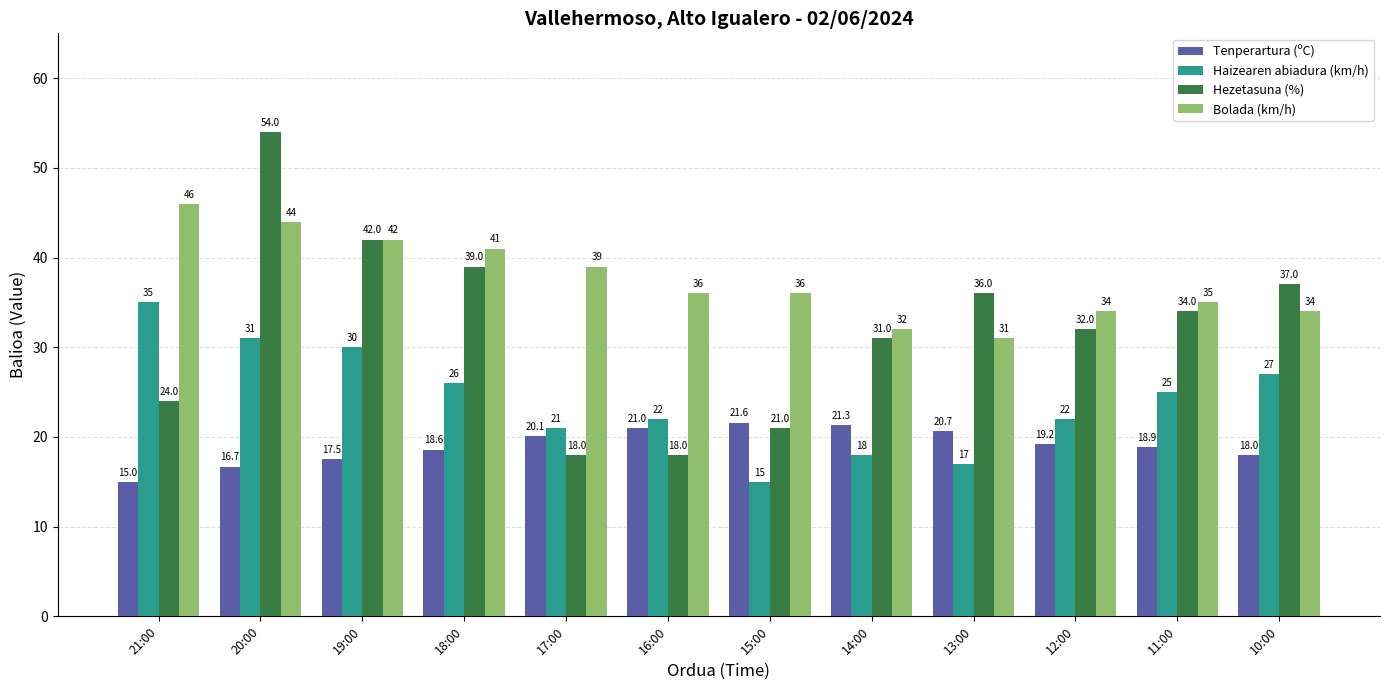

Read the Bolada (km/h) value at 17:00.

39.0